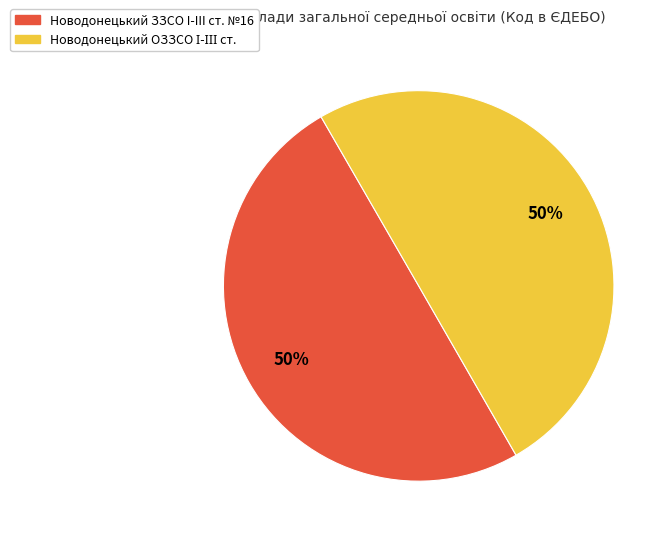

To the nearest percent, what portion does Новодонецький ЗЗСО I-III ст. №16 represent?

50%